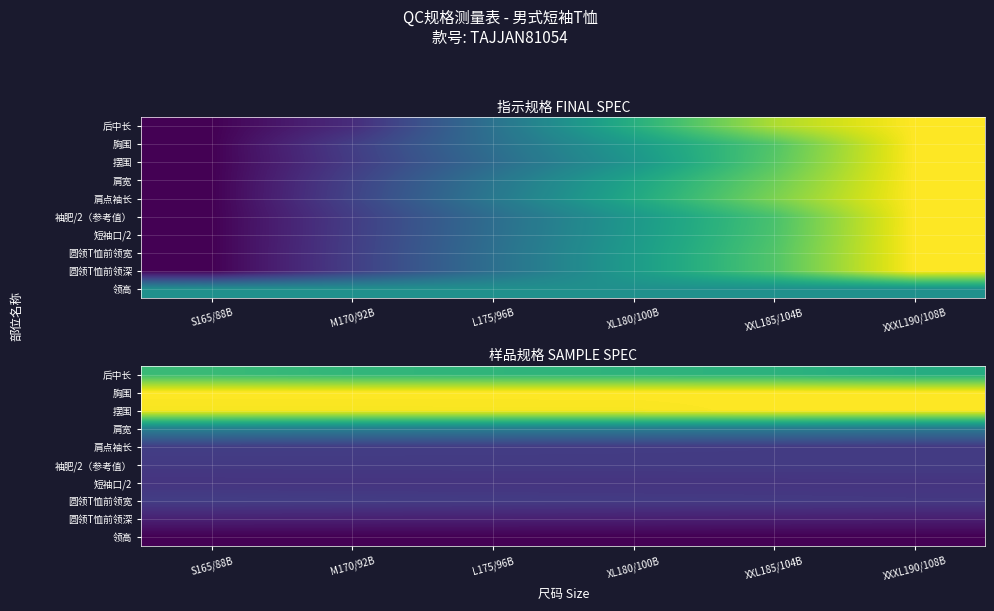

What is the total value across all series at XXL185/104B?

3.8